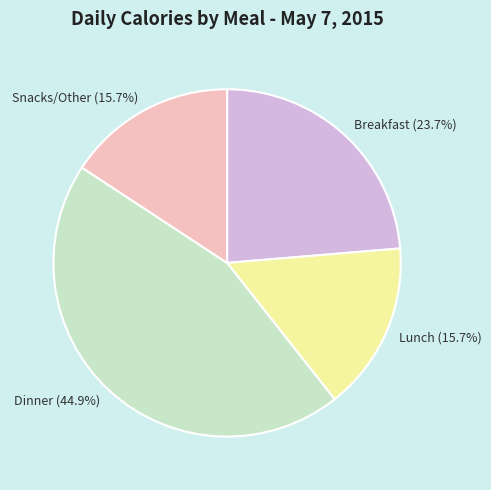

How many segments does this pie chart have?

4